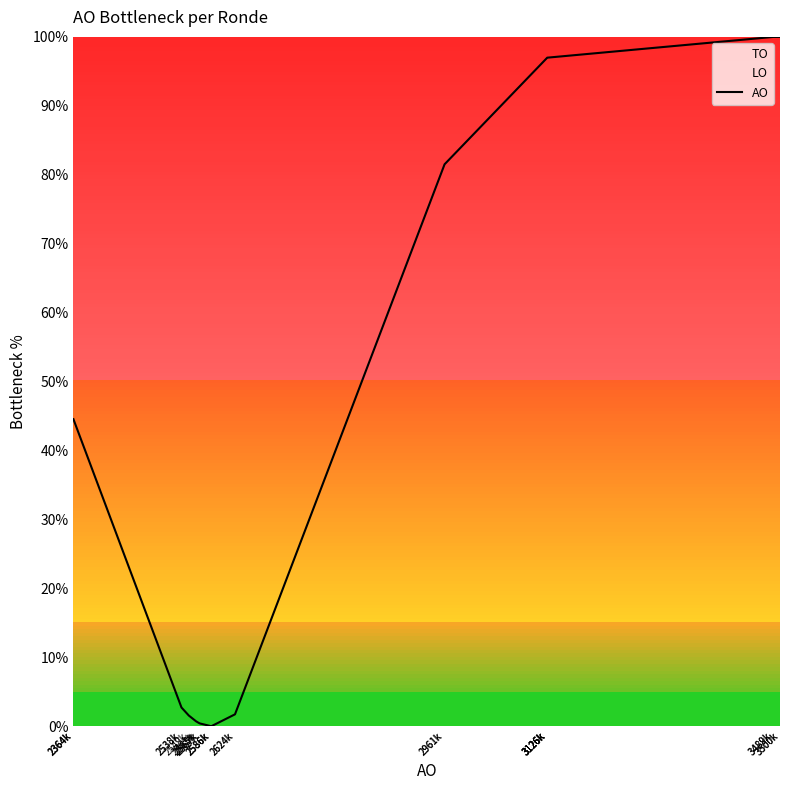

True or false: there are more than 0 points higher than both neighbors.

False